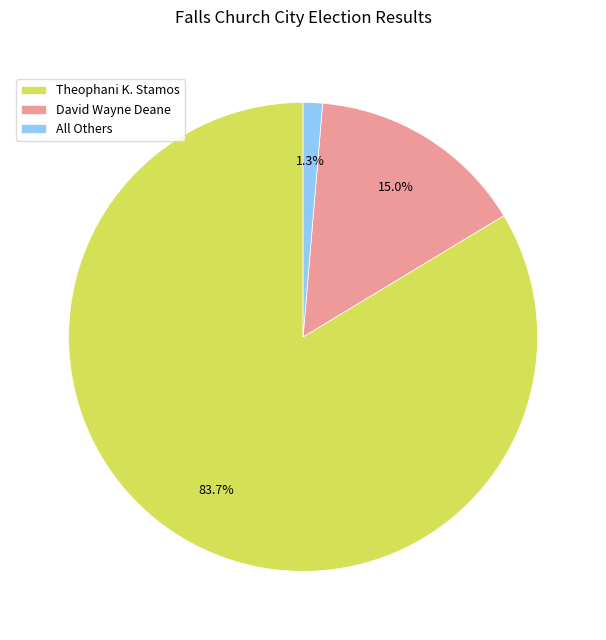

To the nearest percent, what is the difference between the largest and smallest slice percentages?

82%